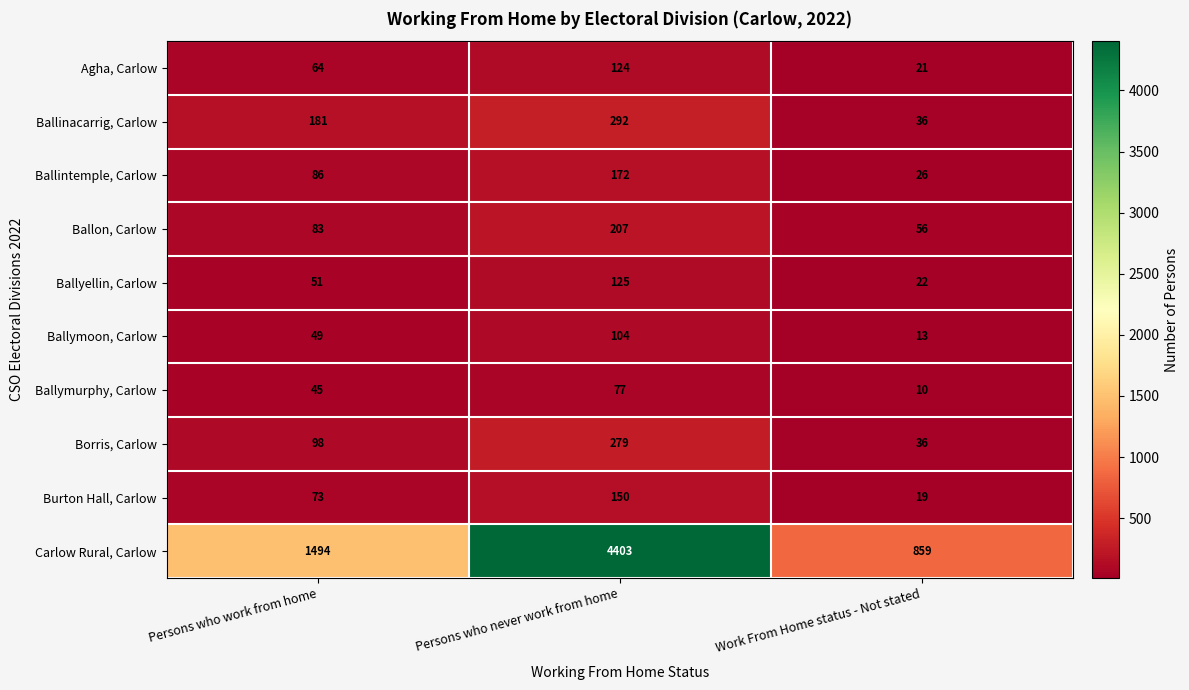

How many distinct data groups are displayed?

10